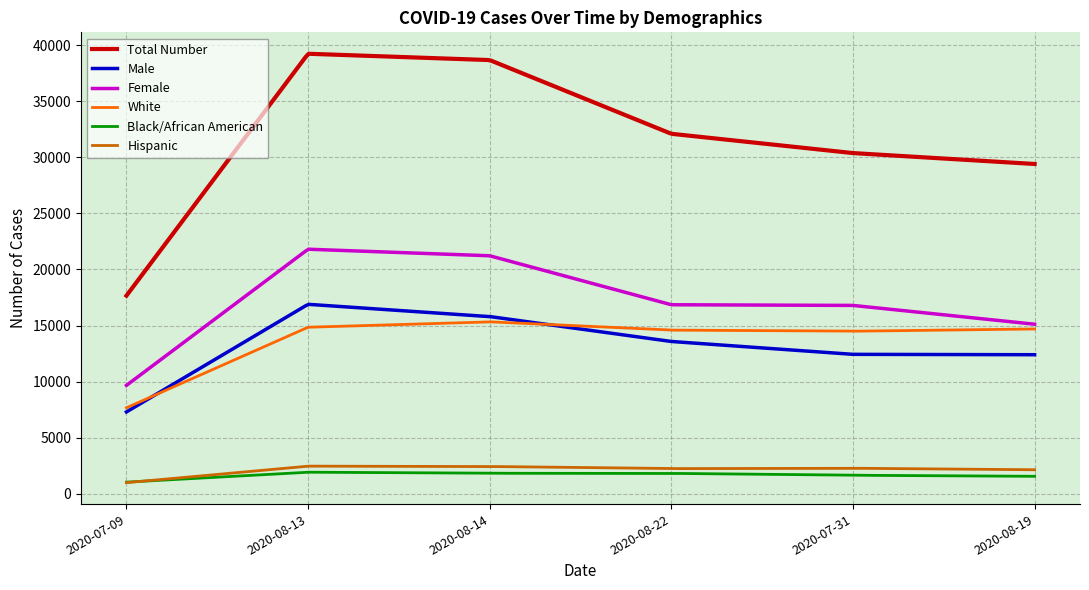

True or false: Male and Female intersect in this chart.

False